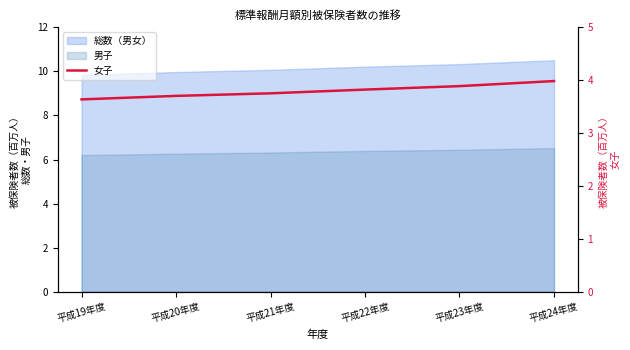

What is the smallest value displayed?

3.6